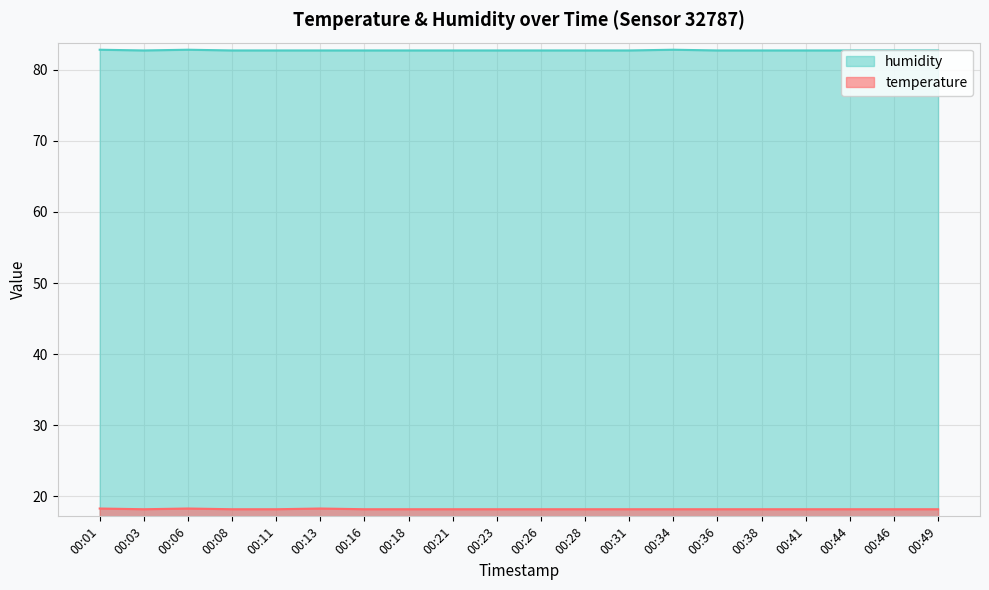

What is the average value of the humidity series?

82.7